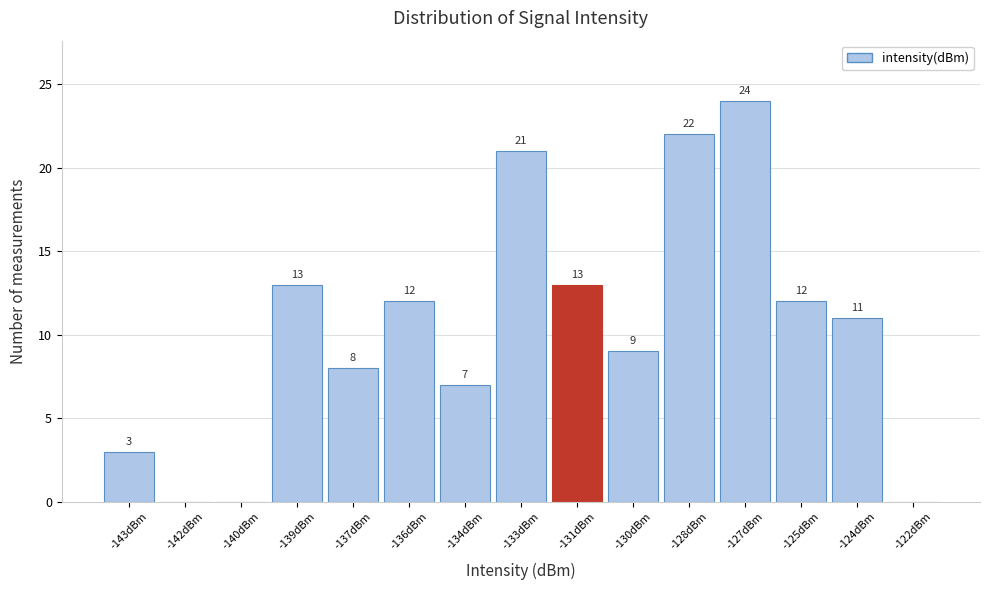

Reading left to right, extract all data points from this chart.

-143dBm=3	-142dBm=0	-140dBm=0	-139dBm=13	-137dBm=8	-136dBm=12	-134dBm=7	-133dBm=21	-131dBm=13	-130dBm=9	-128dBm=22	-127dBm=24	-125dBm=12	-124dBm=11	-122dBm=0